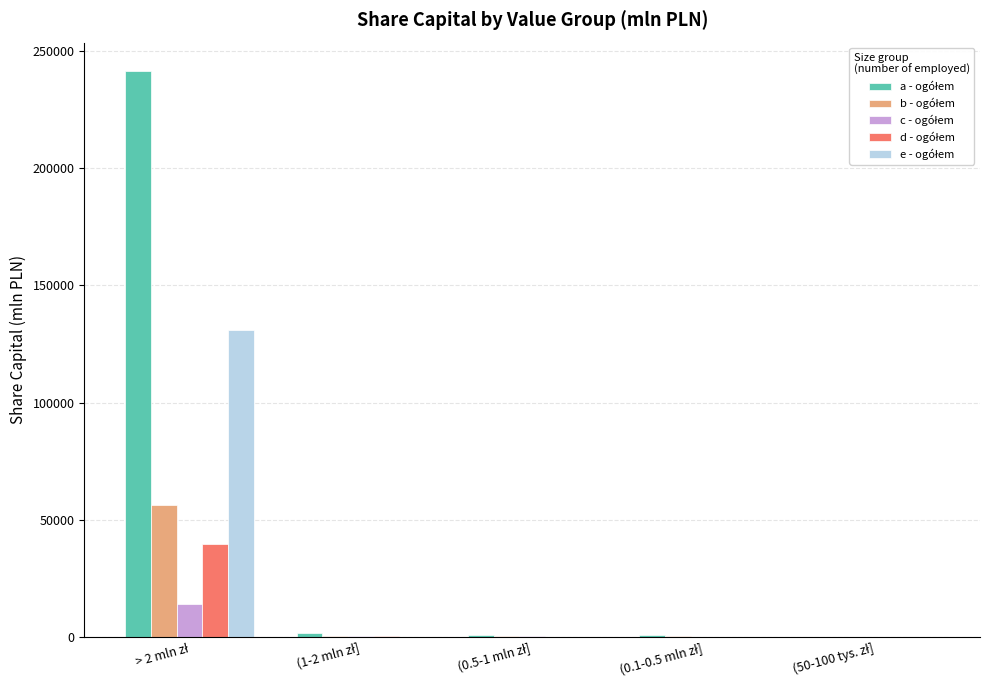

What is the maximum value shown in the chart?

241432.1